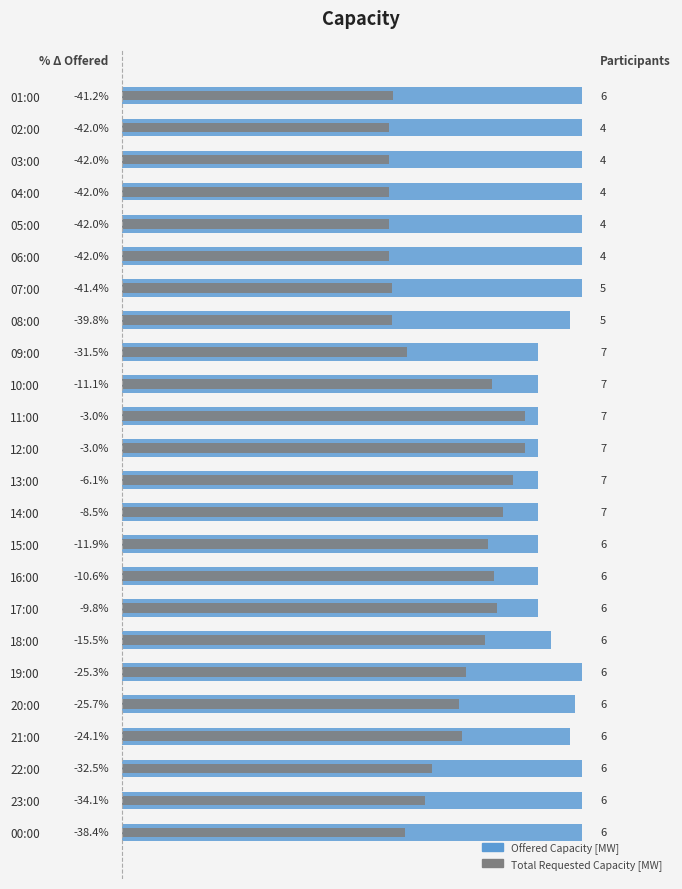

Between 12:00 and 14:00, which series saw the biggest shift?

Total Requested Capacity [MW]